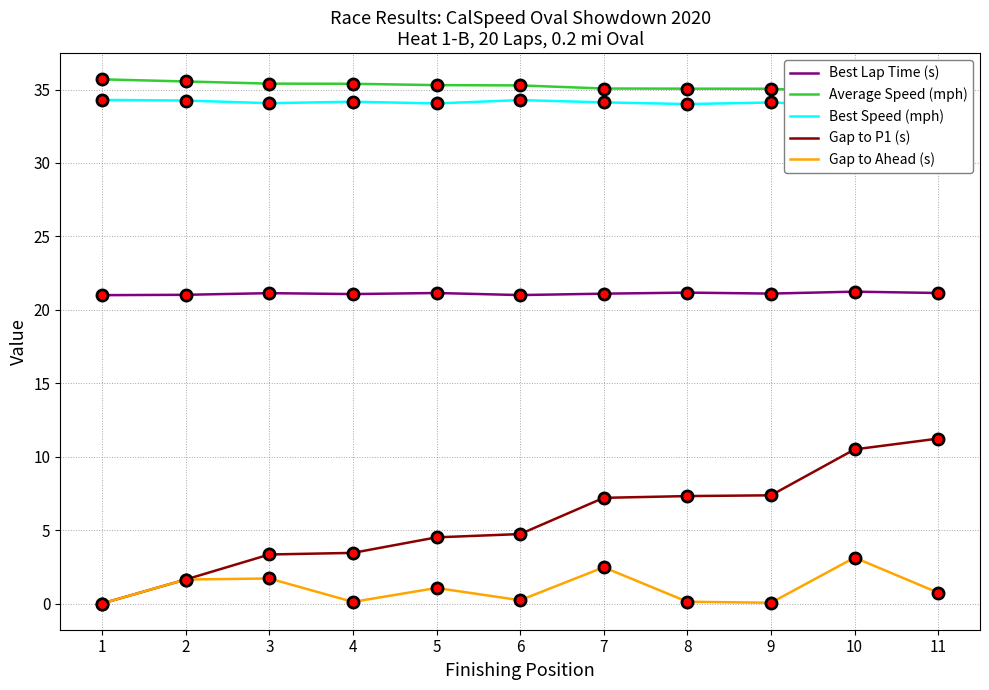

The value of Average Speed (mph) at 6 is 58.3. True or false?

False